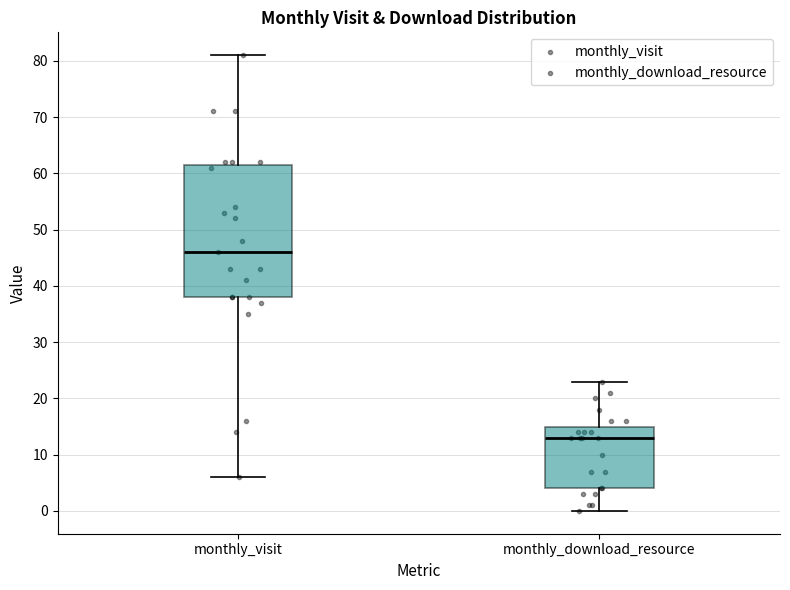

Reading left to right, read every box against the y-axis: the position of its median line, the range the box covers, and the ends of its whiskers. The values are not printed on the chart, so give them approximately, as read against the axis.

monthly_visit: median 46, box 38 to 62, whiskers 6 to 81
monthly_download_resource: median 13, box 4 to 15, whiskers 0 to 23